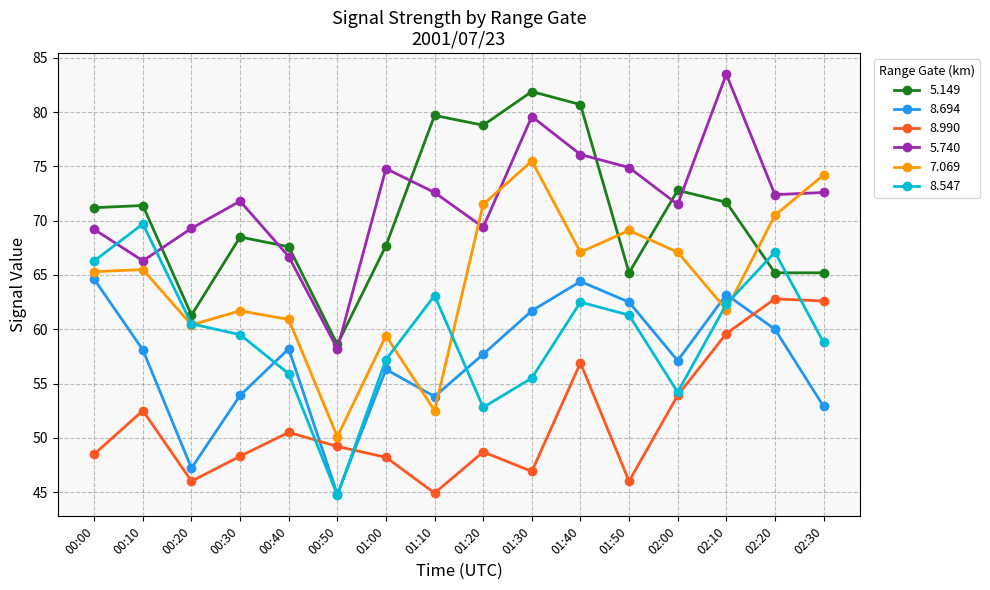

Is this an area chart (filled region under the line)?

No